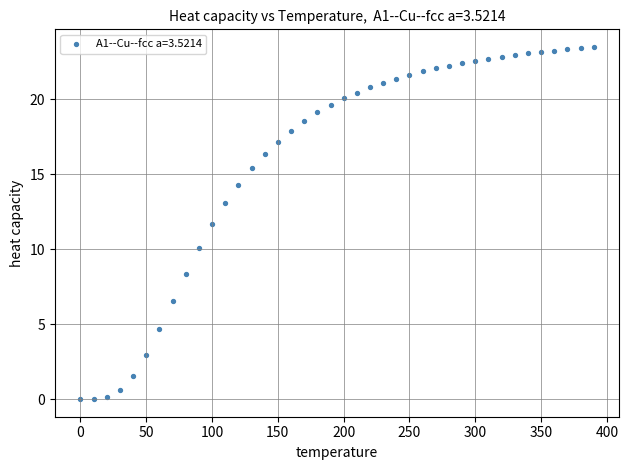

What is the range of Y values (max minus min)?

23.5